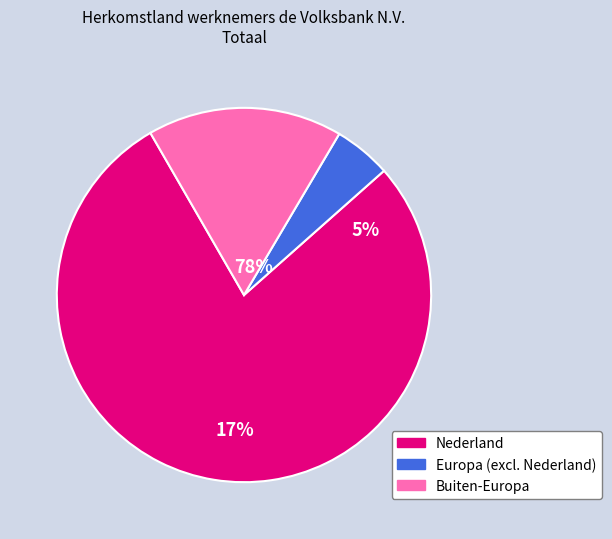

To the nearest percent, what is the combined percentage of Buiten-Europa and Nederland?

95%